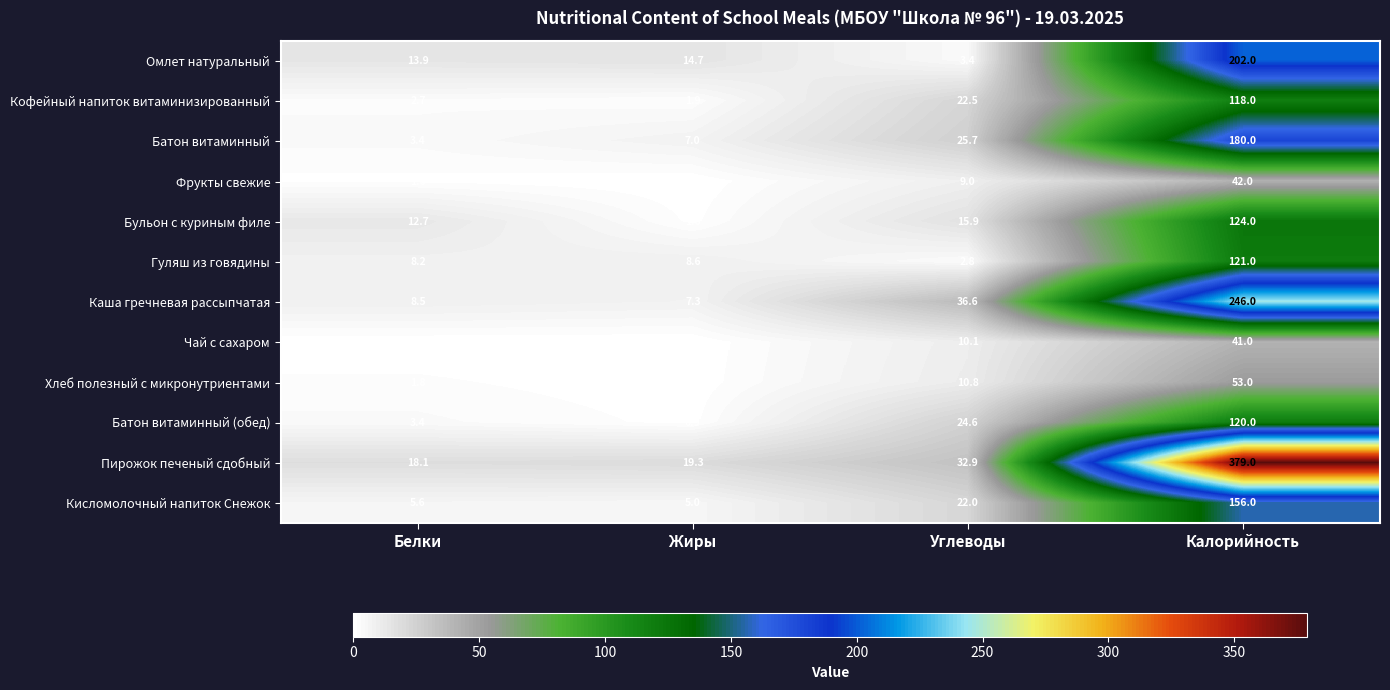

At how many categories does at least one series exceed 116?

1